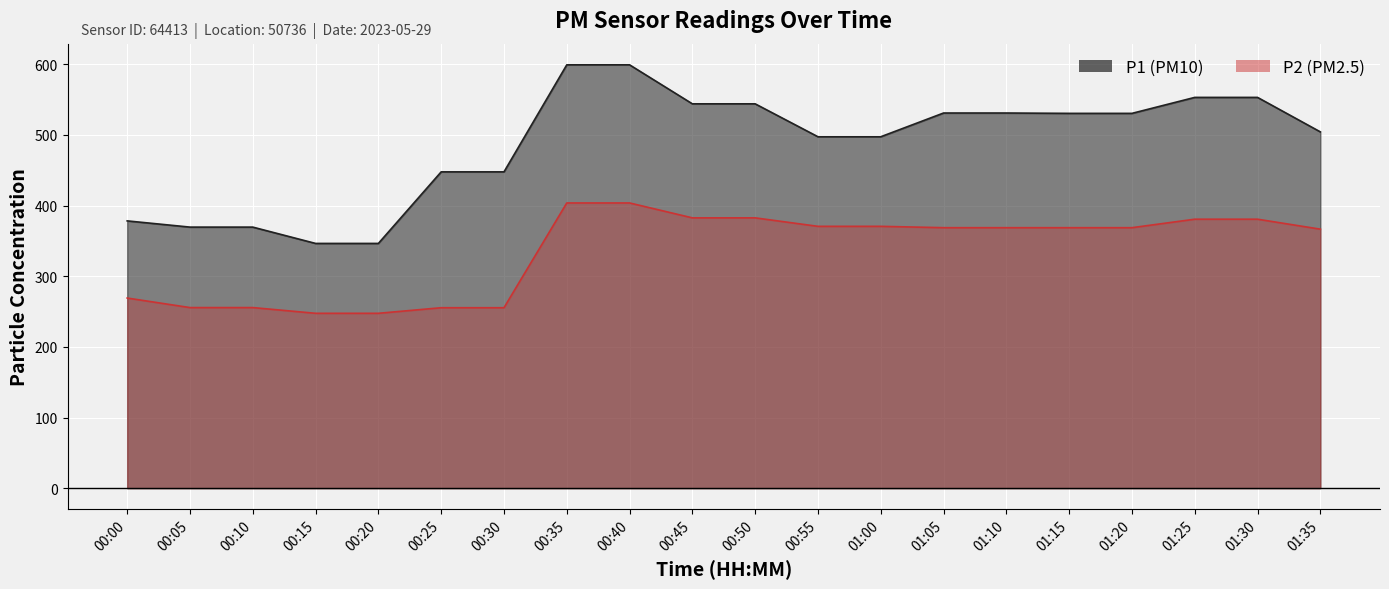

What is the sum of all P1 values?

9720.2